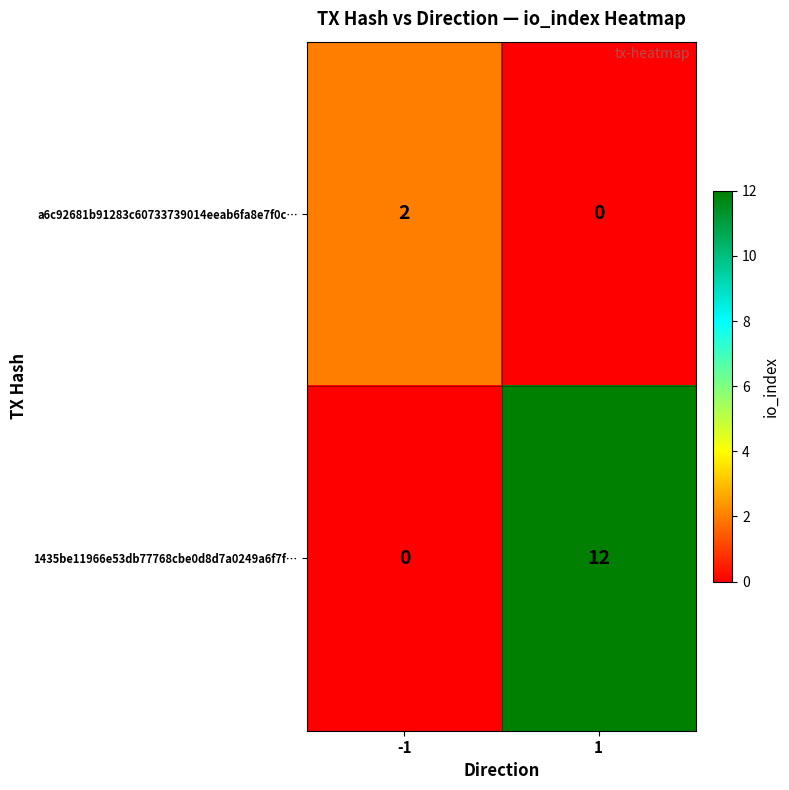

Is it true that 1435be11966e53db77768cbe0d8d7a0249a6f7f… equals 0 at -1?

True